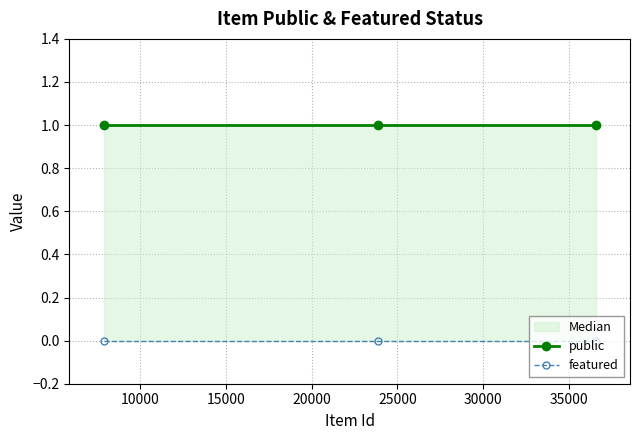

What is the value of the public point at the 2nd from the left?

1